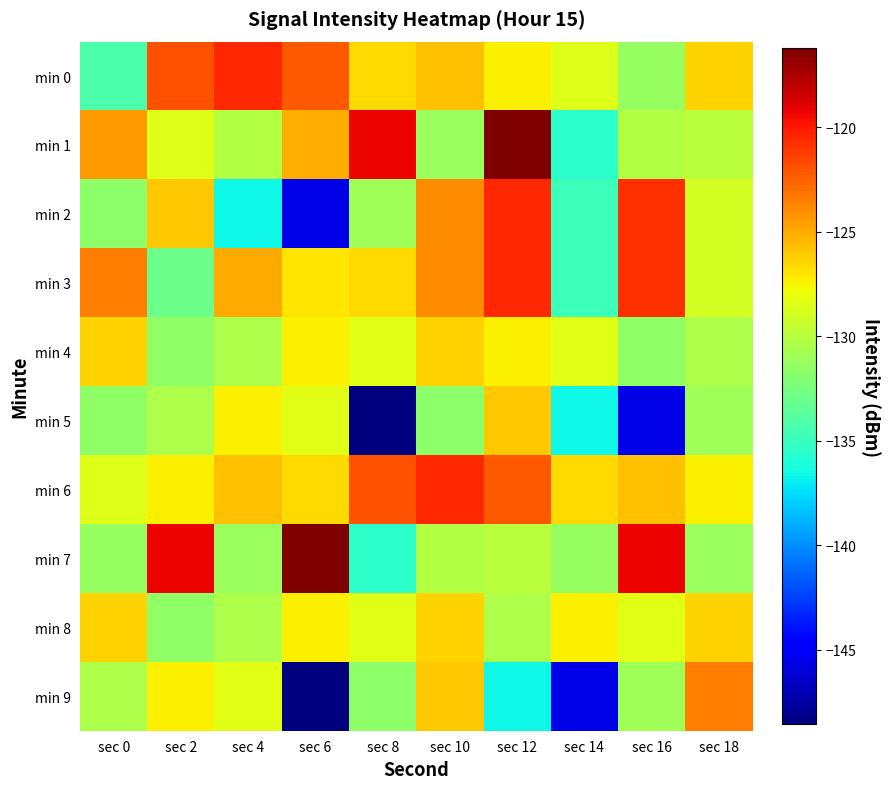

At which category does the chart reach its minimum across all series?

sec 8